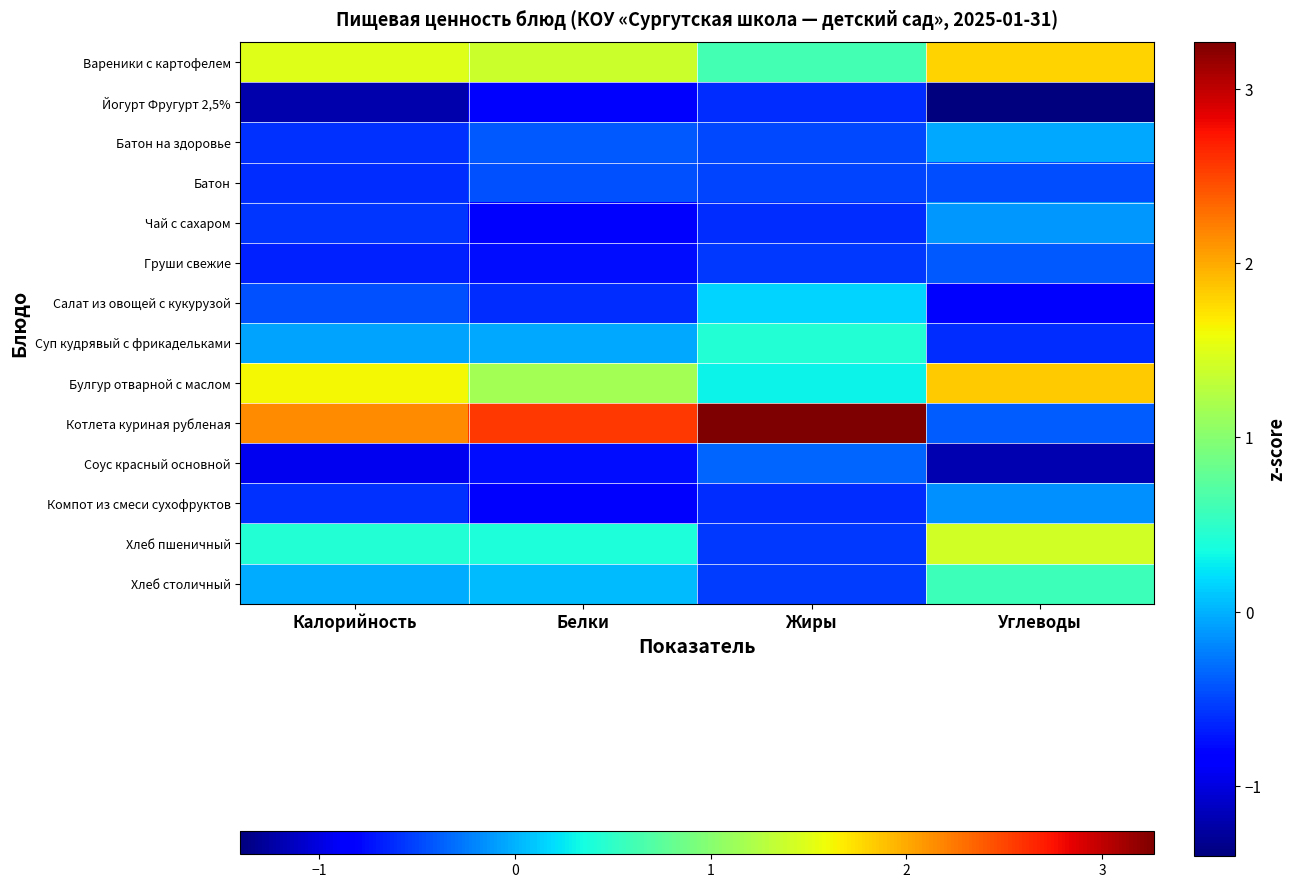

At how many categories does at least one series exceed 0?

4